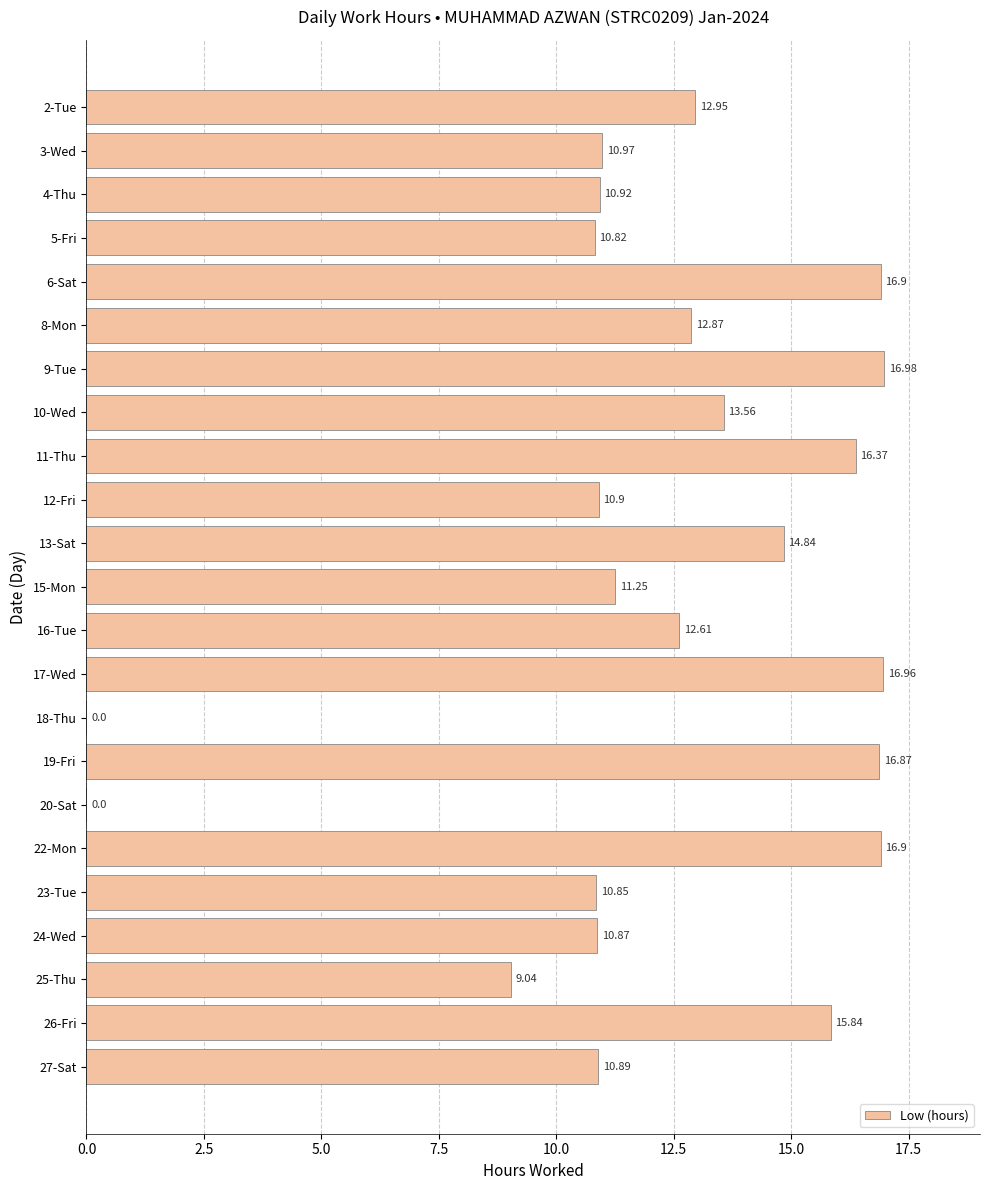

Approximately how many times larger is the value at 15-Mon compared to 12-Fri?

1.0